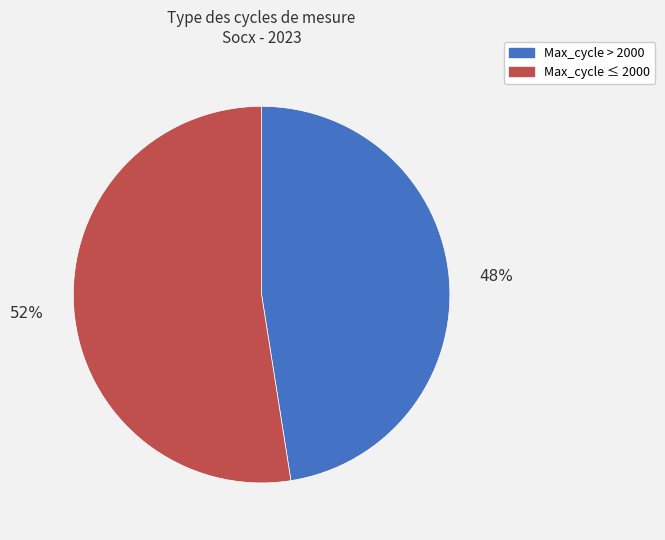

How many slices are in this pie chart?

2